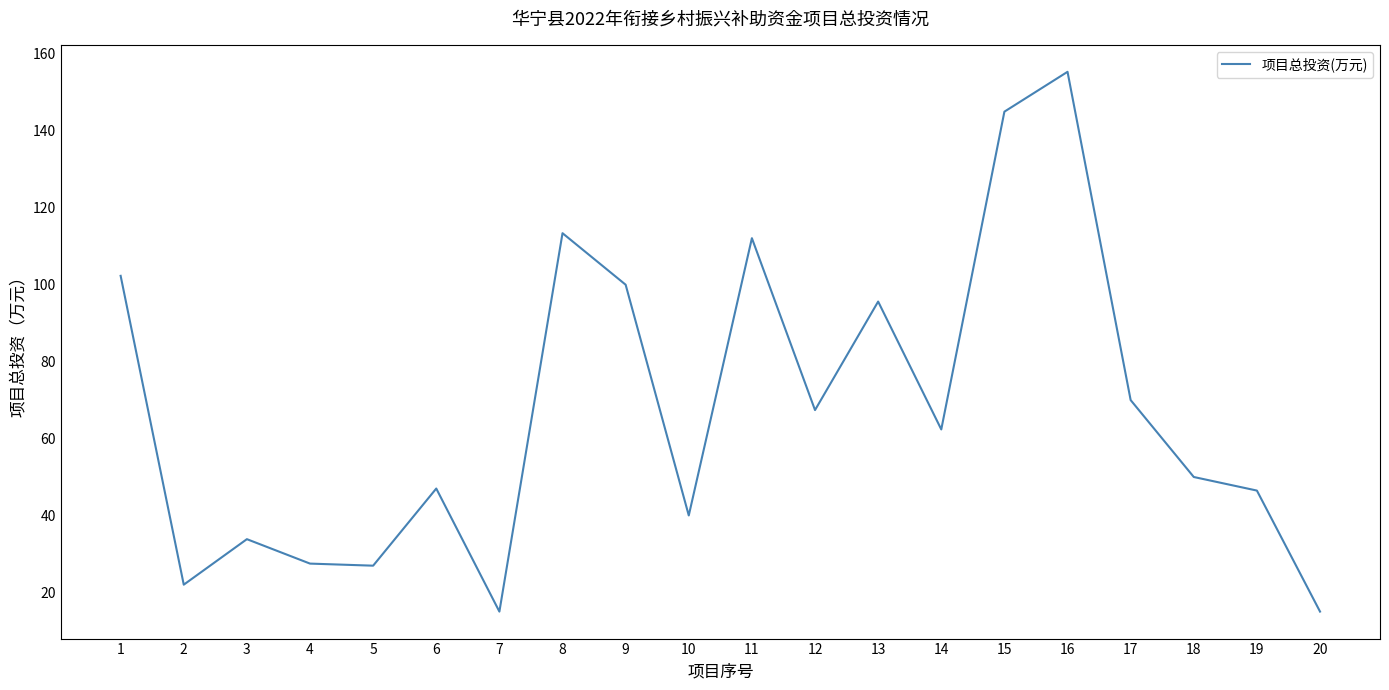

Approximately how many times larger is the value at 3 compared to 18?

0.7